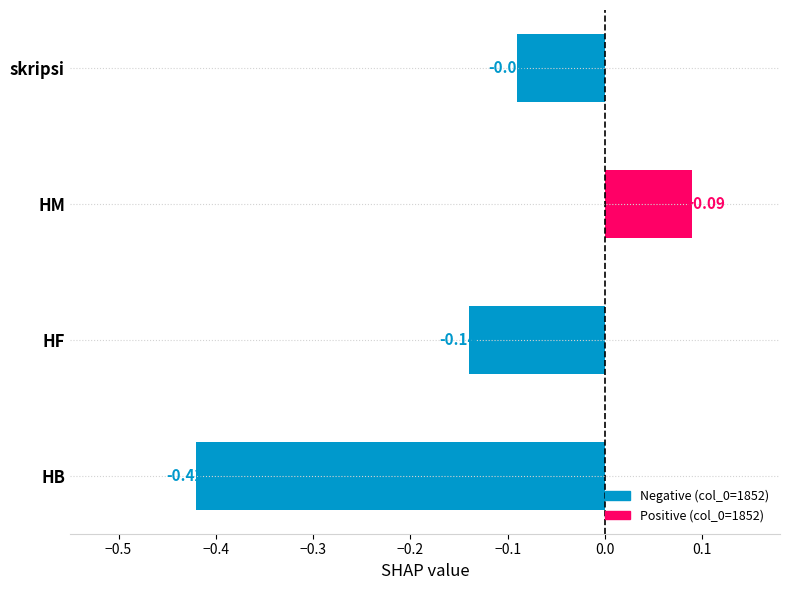

Between HM and skripsi, which is larger?

HM